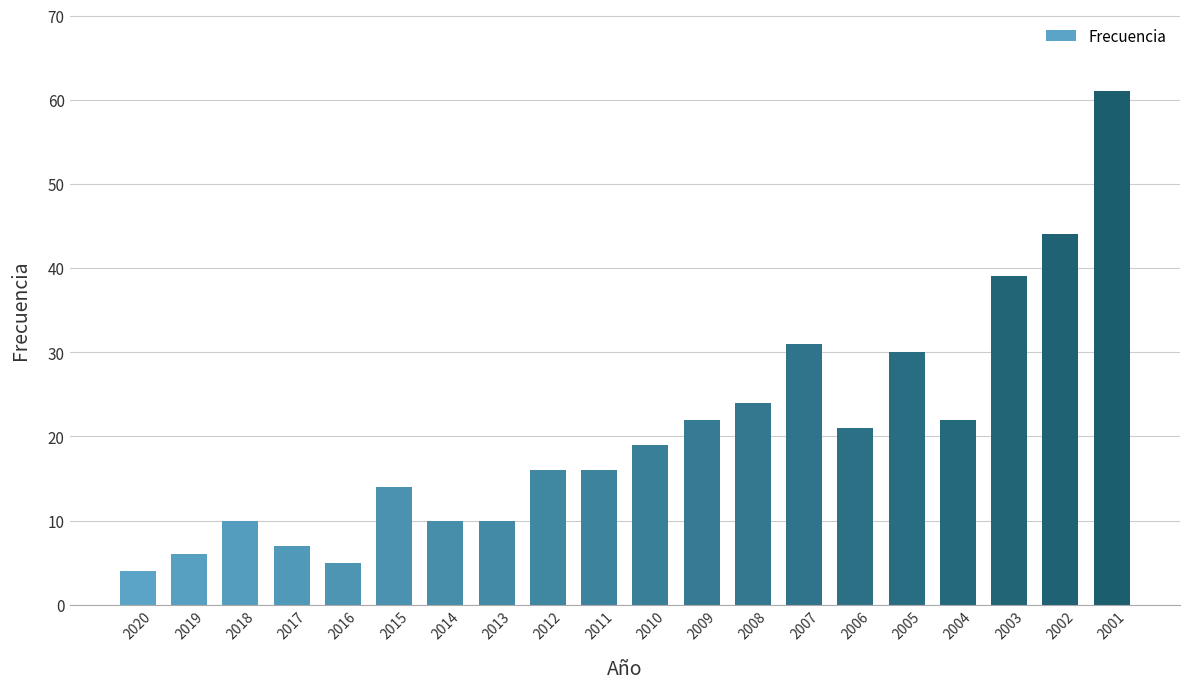

The value at 2018 is 7. True or false?

False